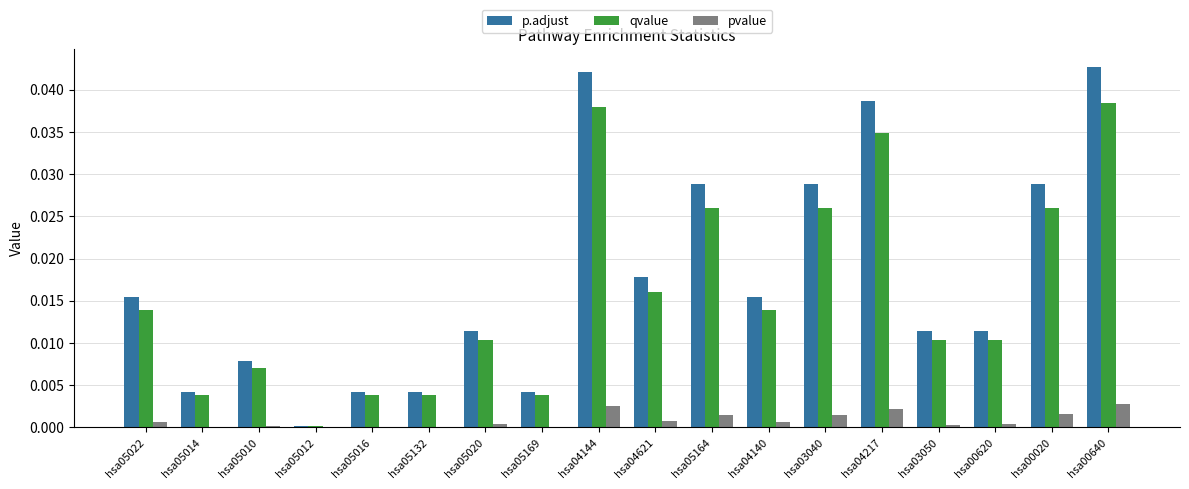

Between hsa05012 and hsa00620, which series saw the biggest shift?

p.adjust